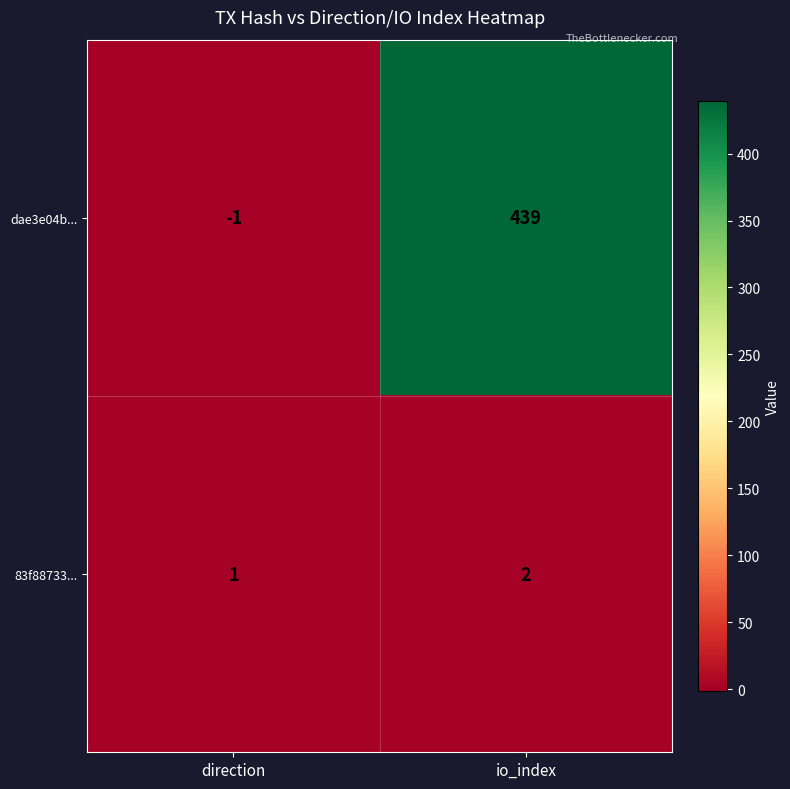

Reading right to left, list all the values displayed in this chart.

dae3e04b...: 439	-1
83f88733...: 2	1